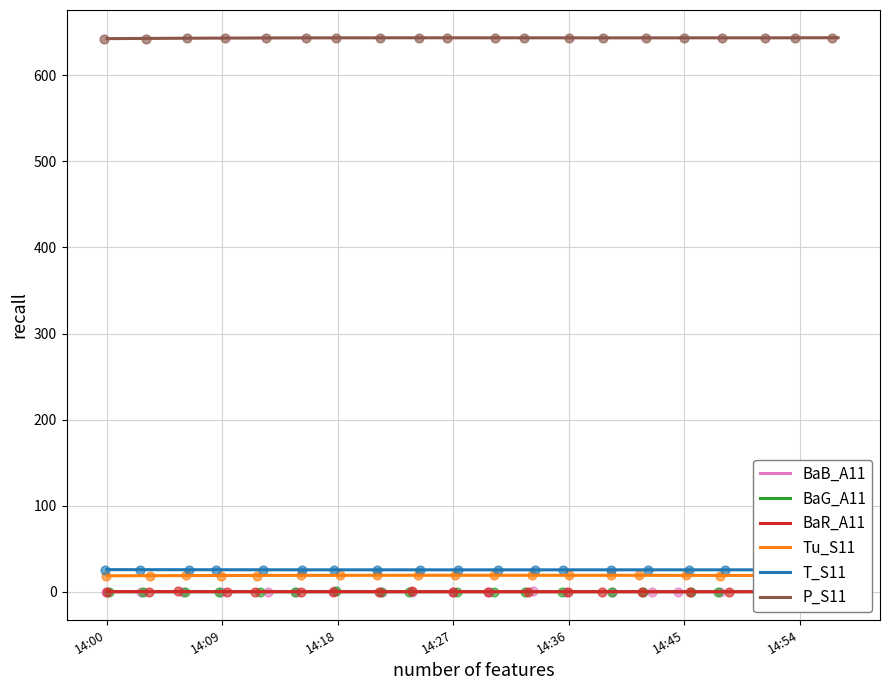

Which series has the largest total across all categories?

P_S11